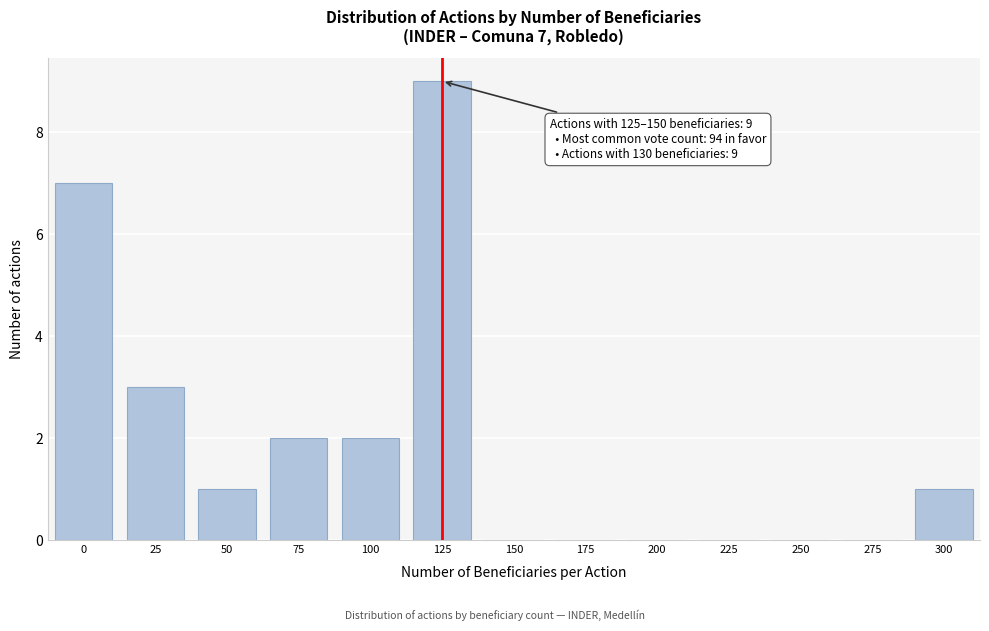

Reading left to right, what are all the values shown in this chart?

0=7	25=3	50=1	75=2	100=2	125=9	150=0	175=0	200=0	225=0	250=0	275=0	300=1